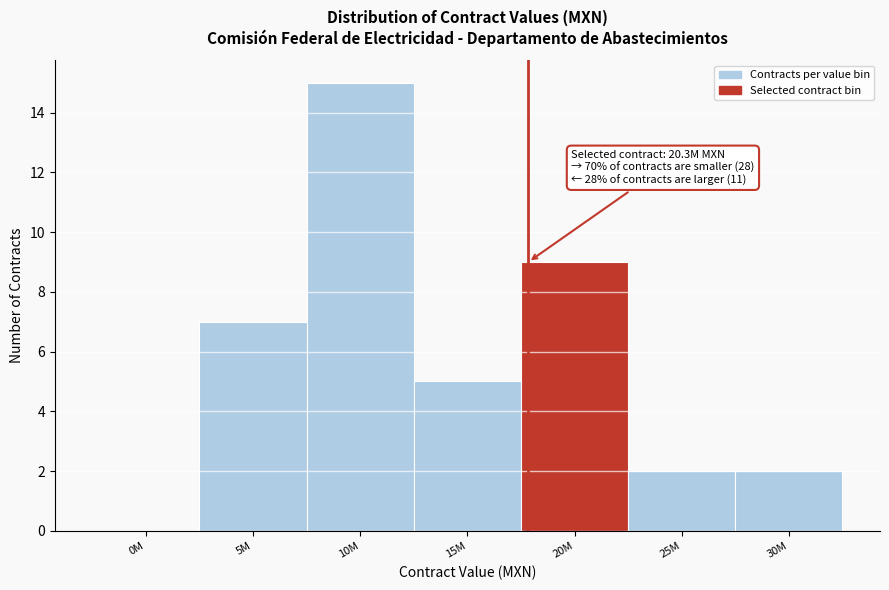

Reading left to right, transcribe all the data shown in this chart.

0M=0	5M=7	10M=15	15M=5	20M=9	25M=2	30M=2